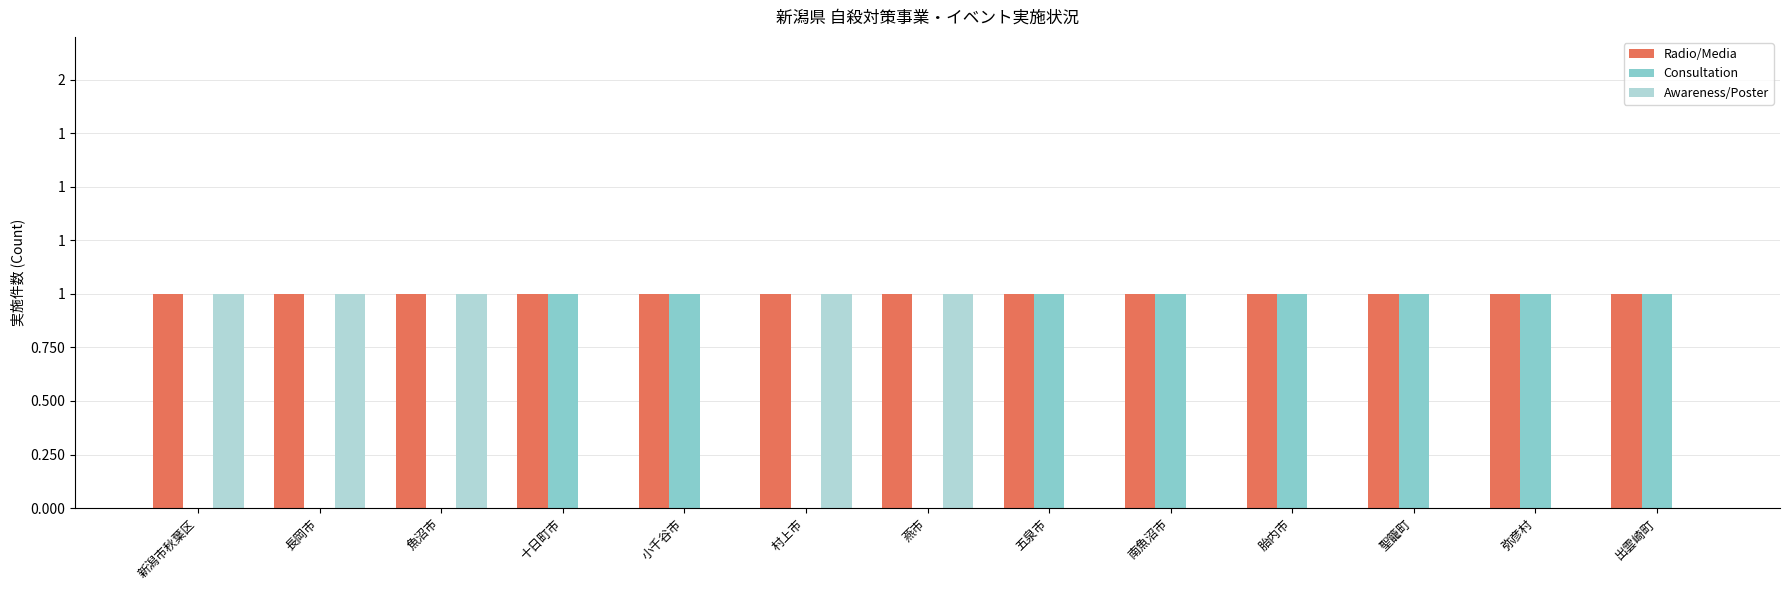

What is the difference between the second highest and minimum values in the Consultation series?

1